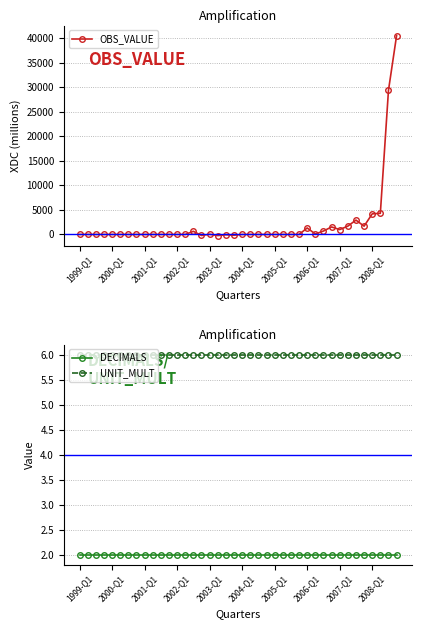

Rank the series by their maximum value, from highest to lowest.

OBS_VALUE, UNIT_MULT, DECIMALS